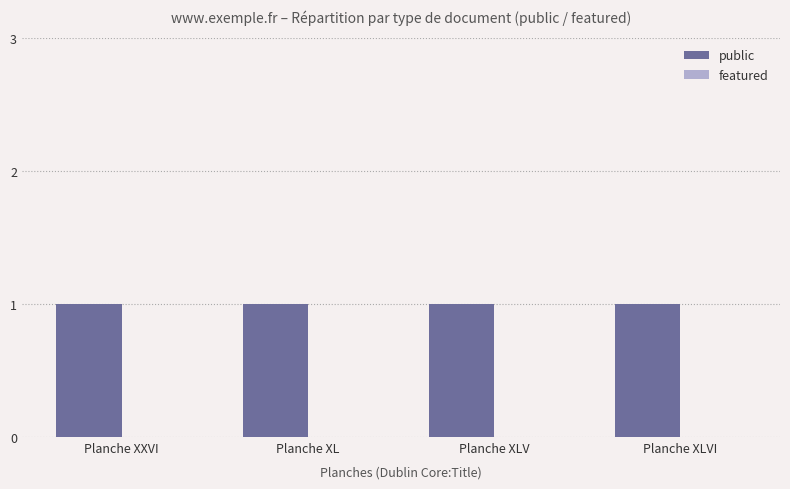

Which category has the highest value across all series?

Planche XXVI